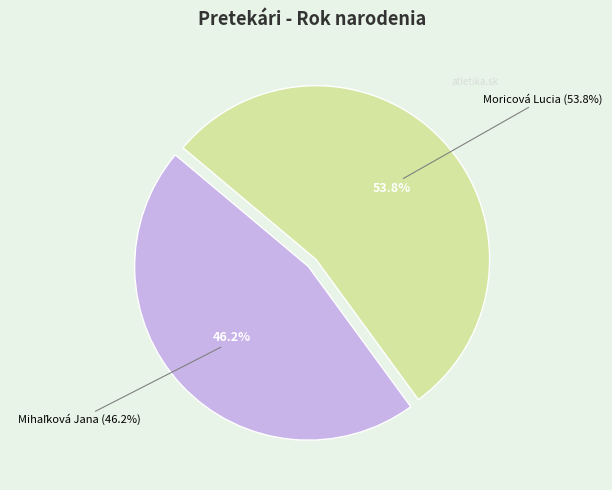

To the nearest percent, what portion does Mihaľková Jana represent?

46%